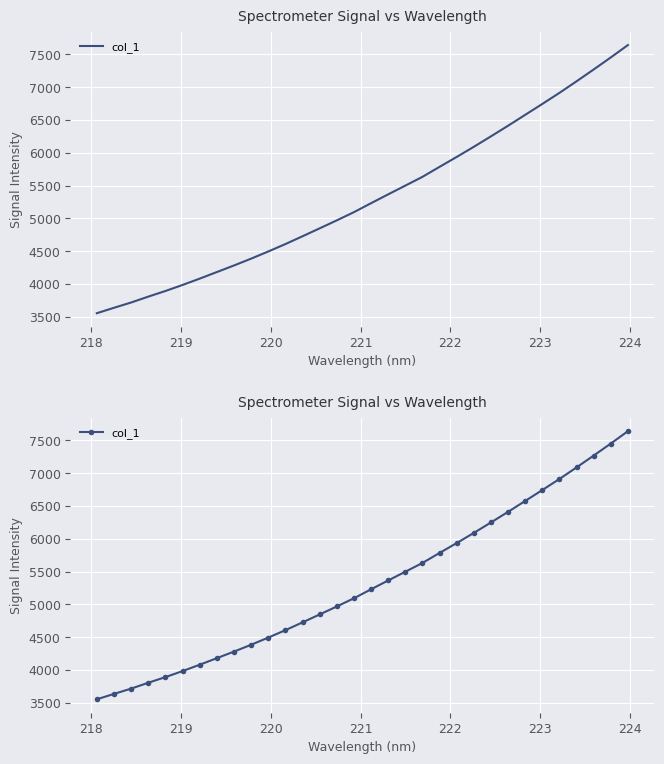

Reading left to right, list all the values displayed in this chart.

3554.0	3636.6	3717.1	3806.7	3892.5	3984.6	4081.2	4181.3	4281.7	4385.7	4494.8	4608.1	4727.0	4847.8	4969.5	5094.4	5231.1	5365.9	5499.0	5632.4	5785.4	5936.0	6090.5	6249.9	6411.6	6577.7	6743.7	6912.5	7088.7	7268.8	7452.3	7640.8